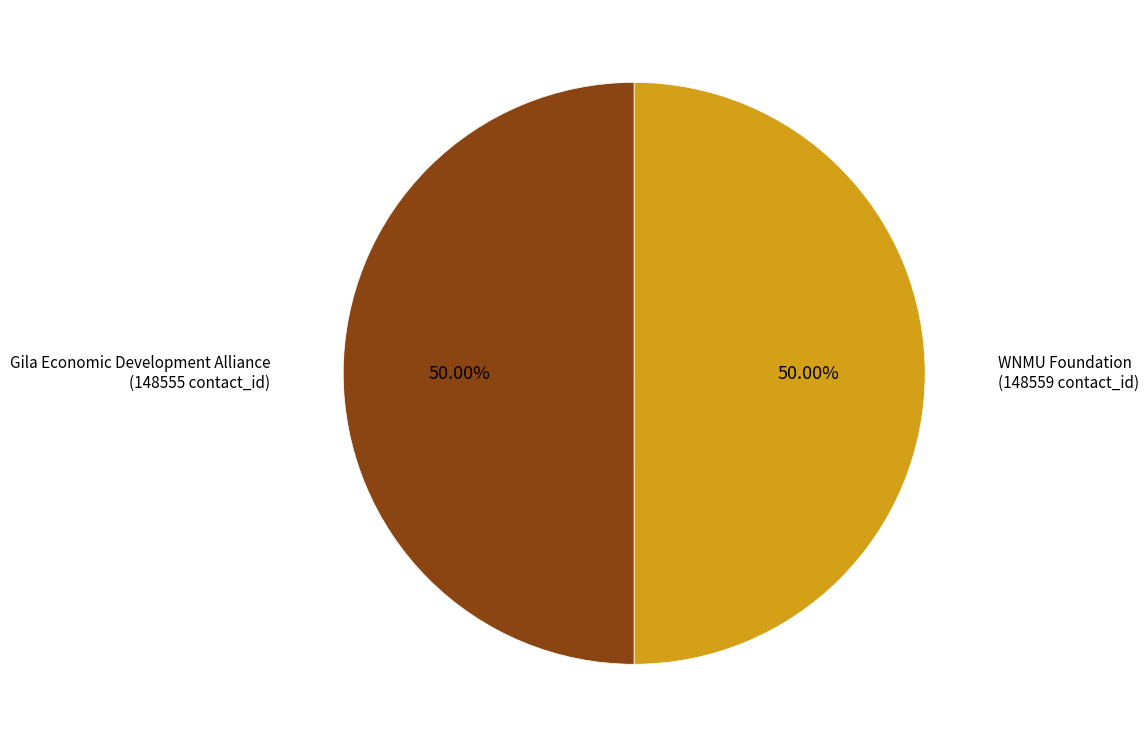

Which category accounts for the majority?

WNMU Foundation
(contact_id: 148559)